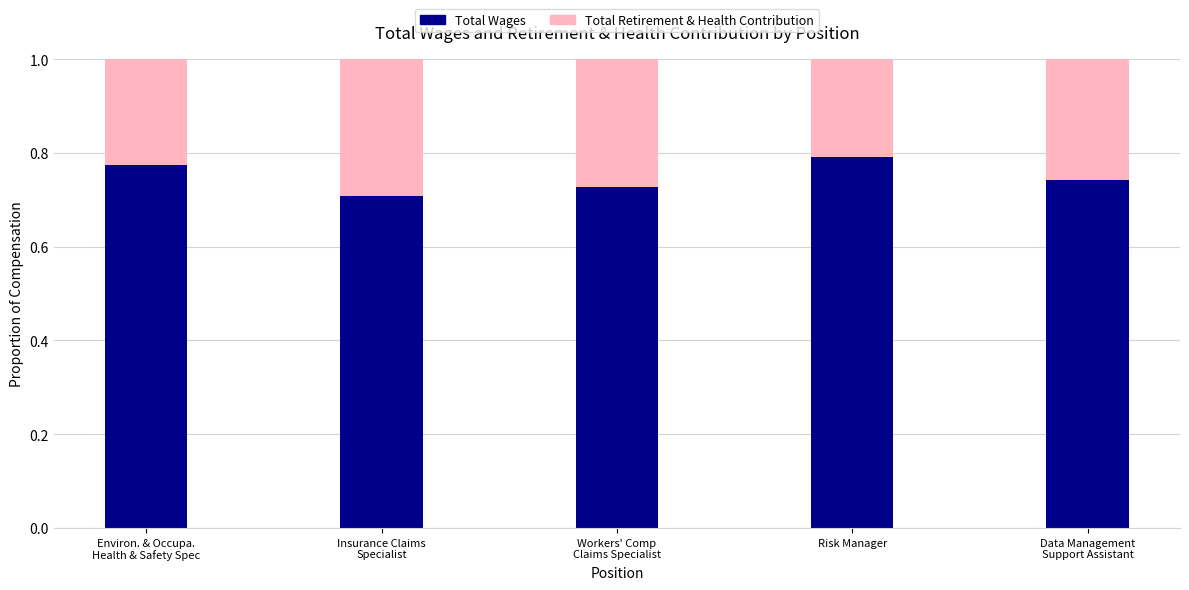

What is the sum of all Total Wages values?

3.7